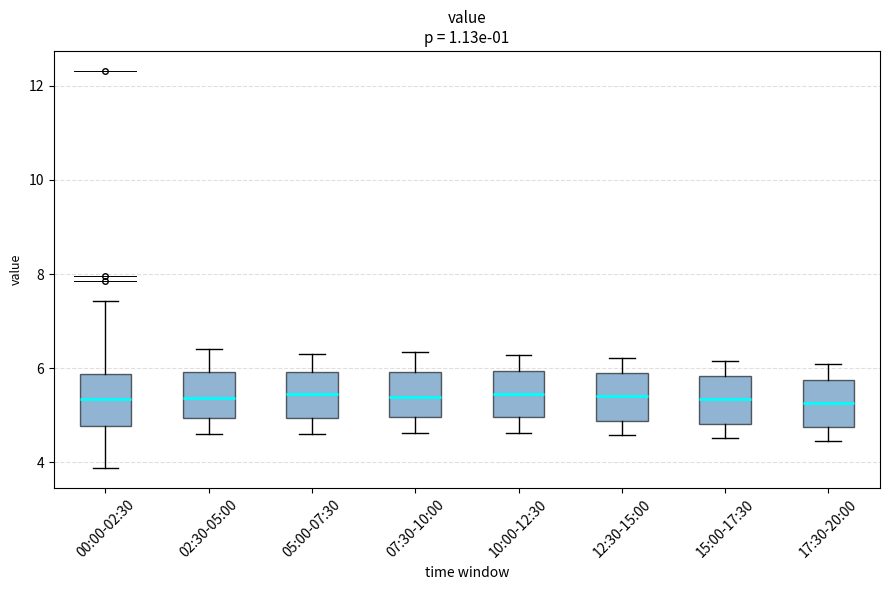

Reading left to right, read every box against the y-axis: the position of its median line, the range the box covers, and the ends of its whiskers. The values are not printed on the chart, so give them approximately, as read against the axis.

00:00-02:30: median 5.4, box 4.8 to 5.8, whiskers 3.8 to 7.4
02:30-05:00: median 5.4, box 5.0 to 6.0, whiskers 4.6 to 6.4
05:00-07:30: median 5.4, box 5.0 to 6.0, whiskers 4.6 to 6.4
07:30-10:00: median 5.4, box 5.0 to 6.0, whiskers 4.6 to 6.4
10:00-12:30: median 5.4, box 5.0 to 6.0, whiskers 4.6 to 6.2
12:30-15:00: median 5.4, box 4.8 to 5.8, whiskers 4.6 to 6.2
15:00-17:30: median 5.4, box 4.8 to 5.8, whiskers 4.6 to 6.2
17:30-20:00: median 5.2, box 4.8 to 5.8, whiskers 4.4 to 6.0